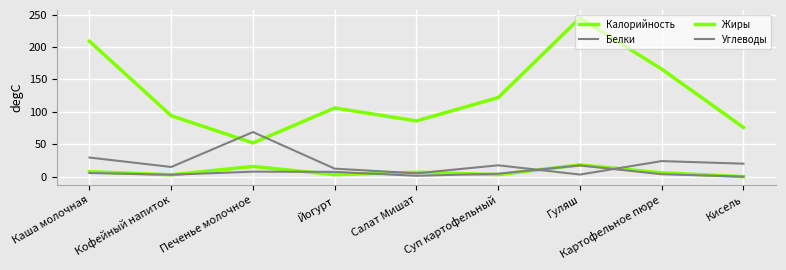

What position from the left is Гуляш?

7